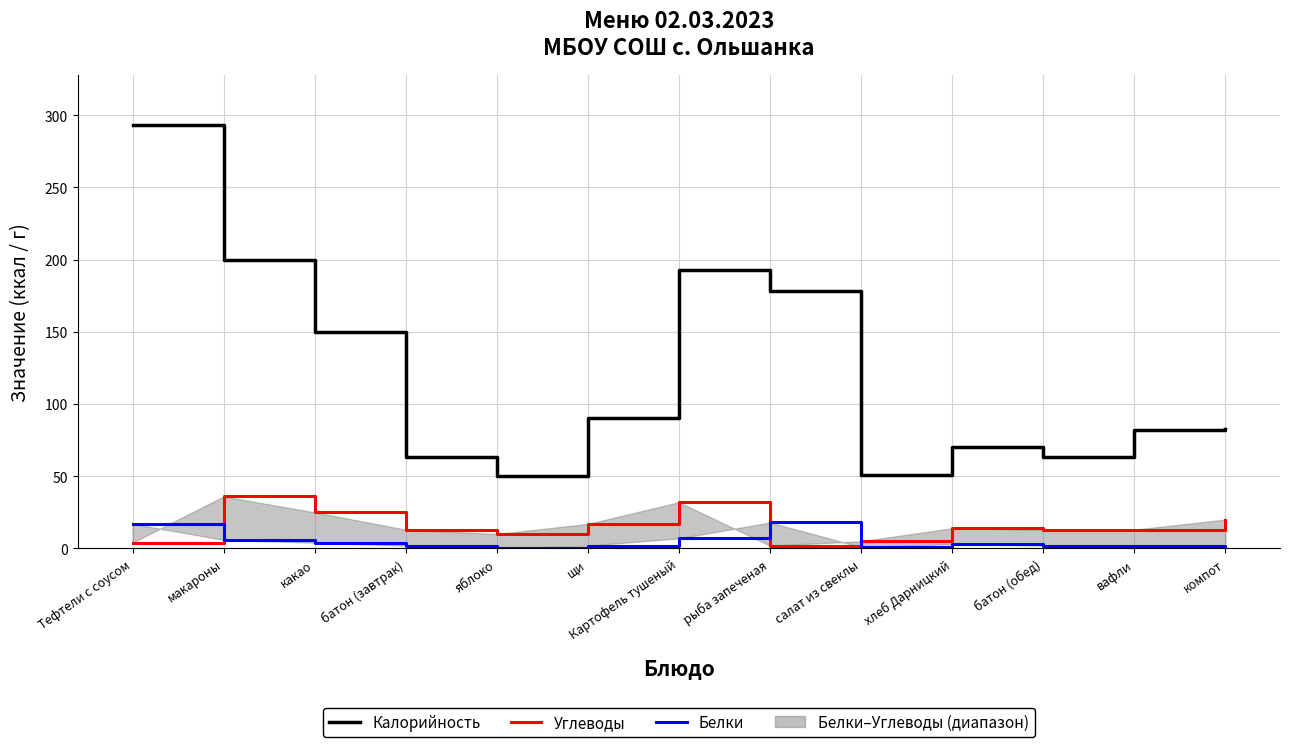

Which series has the largest total across all categories?

Калорийность